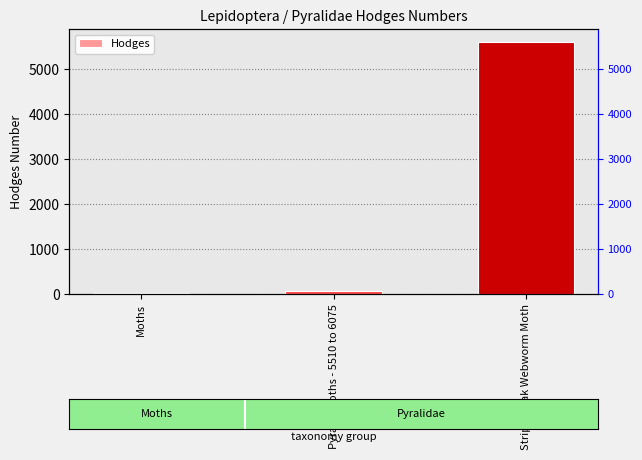

What is the change in value from Moths to Striped Oak Webworm Moth?

+5579.0